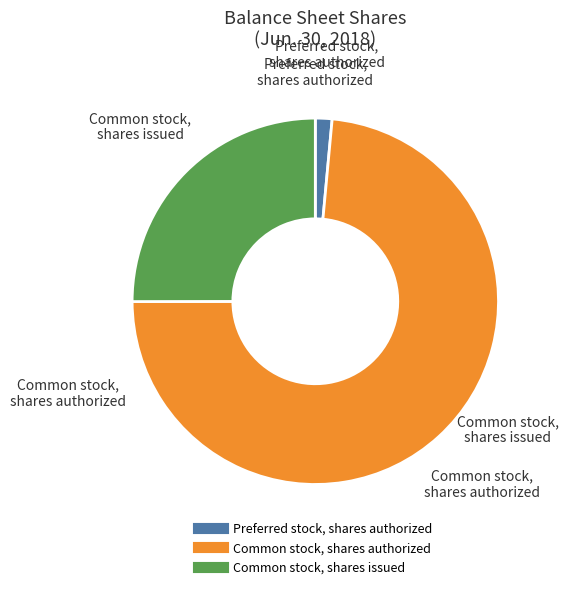

Is there any slice that represents more than half of the pie?

Yes